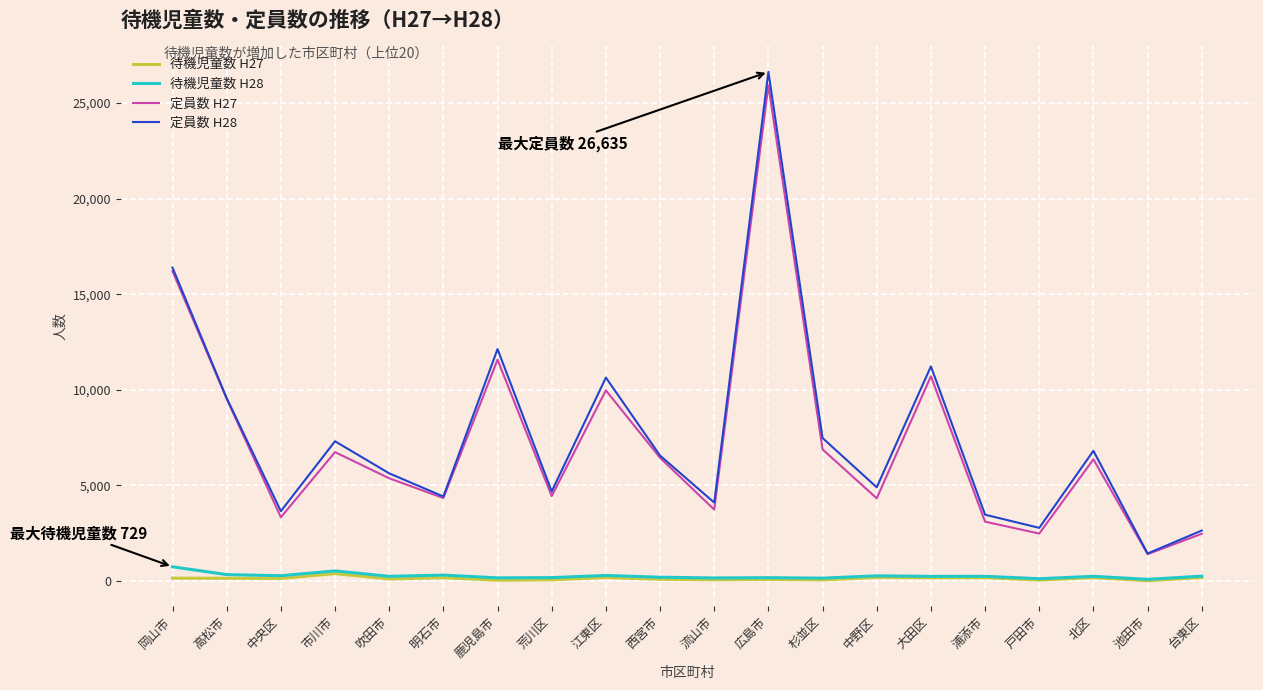

The value of 定員数 H27 at 鹿児島市 is 11571. True or false?

True